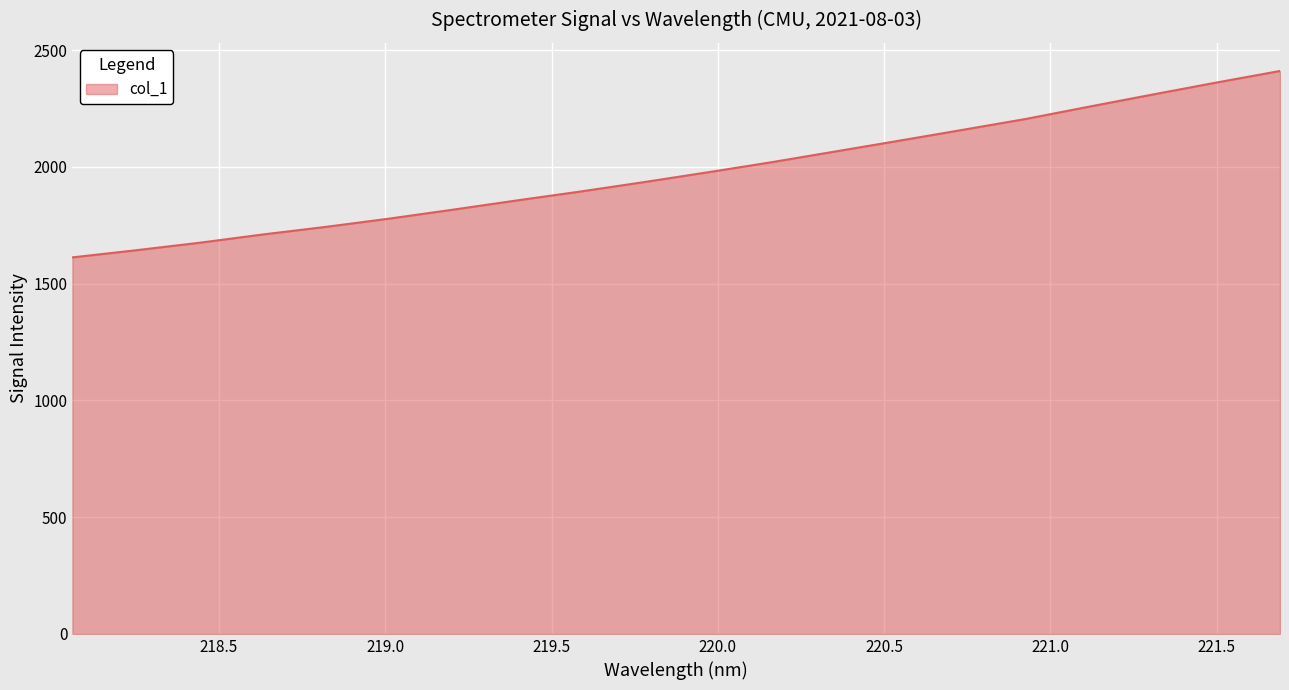

What is the difference between the maximum and minimum values?

798.1